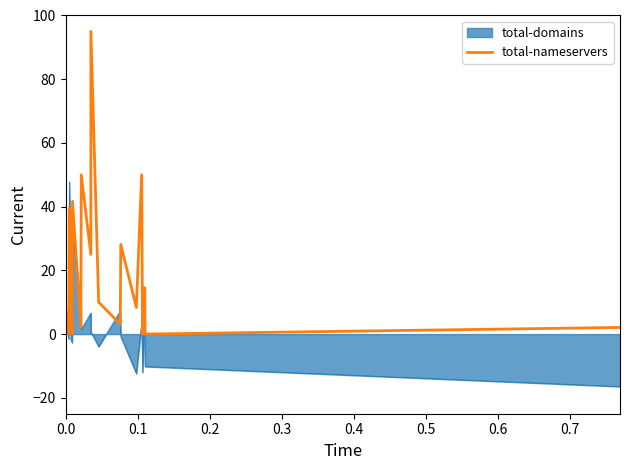

Rank the series by their average value, from highest to lowest.

total-nameservers, total-domains